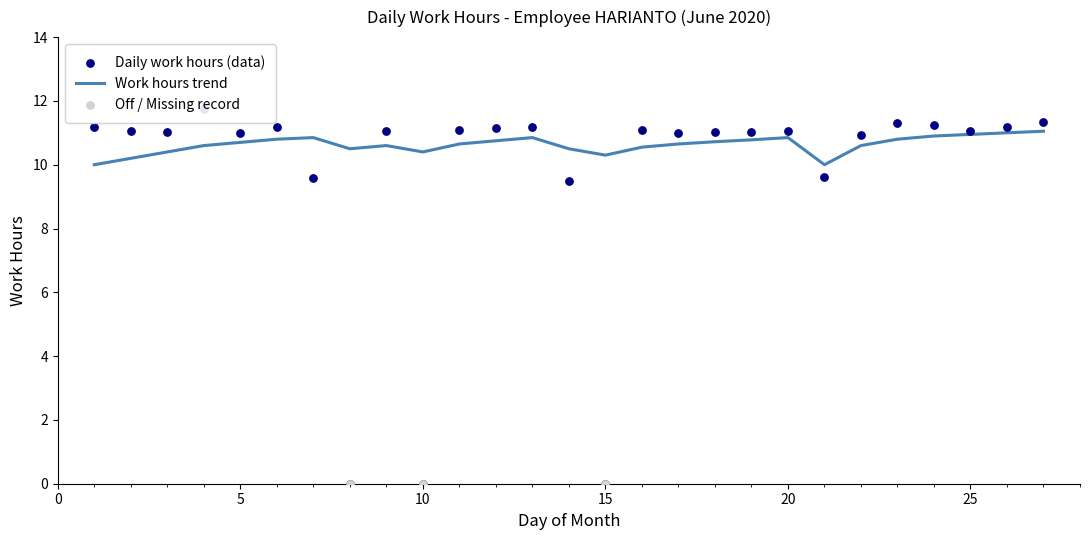

Which has a higher value, 6 or 2?

6